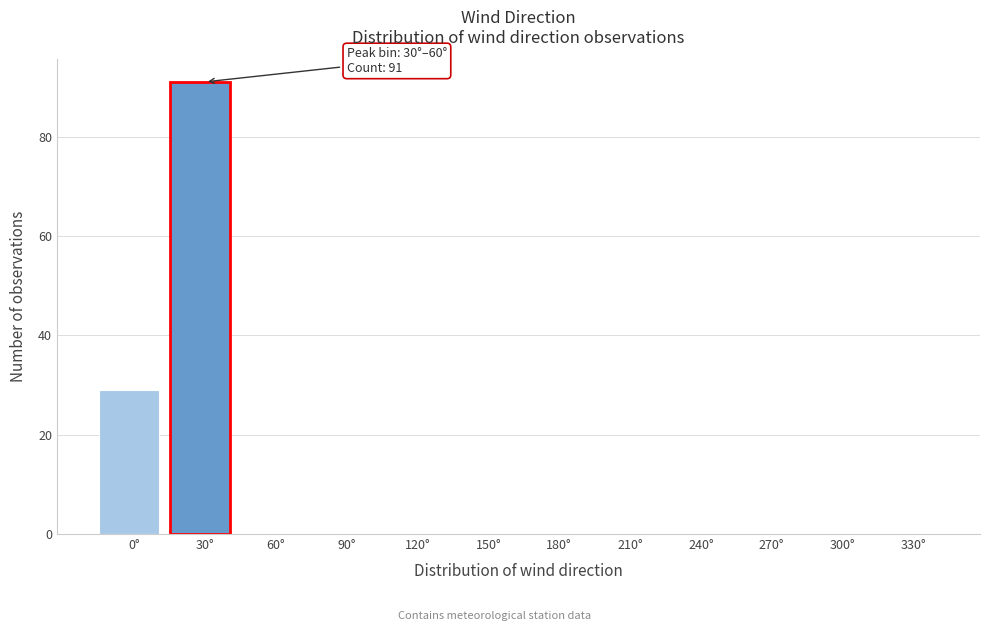

Reading left to right, what are all the values shown in this chart?

0°=29	30°=91	60°=0	90°=0	120°=0	150°=0	180°=0	210°=0	240°=0	270°=0	300°=0	330°=0